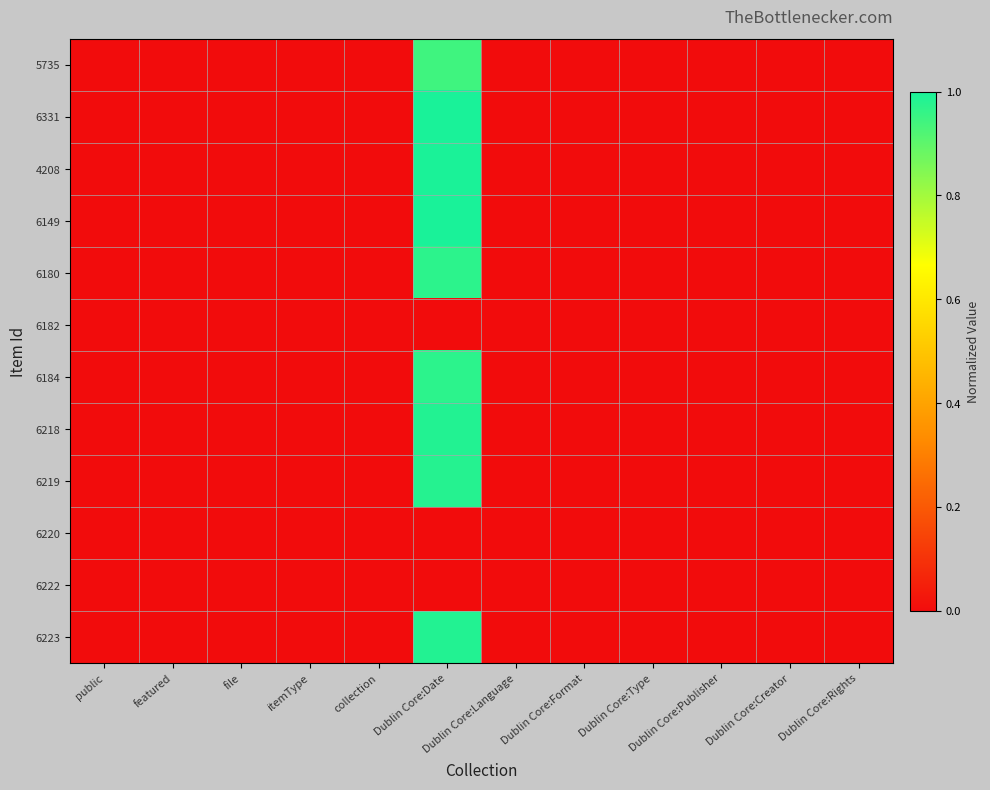

At how many categories does at least one series exceed 0?

11